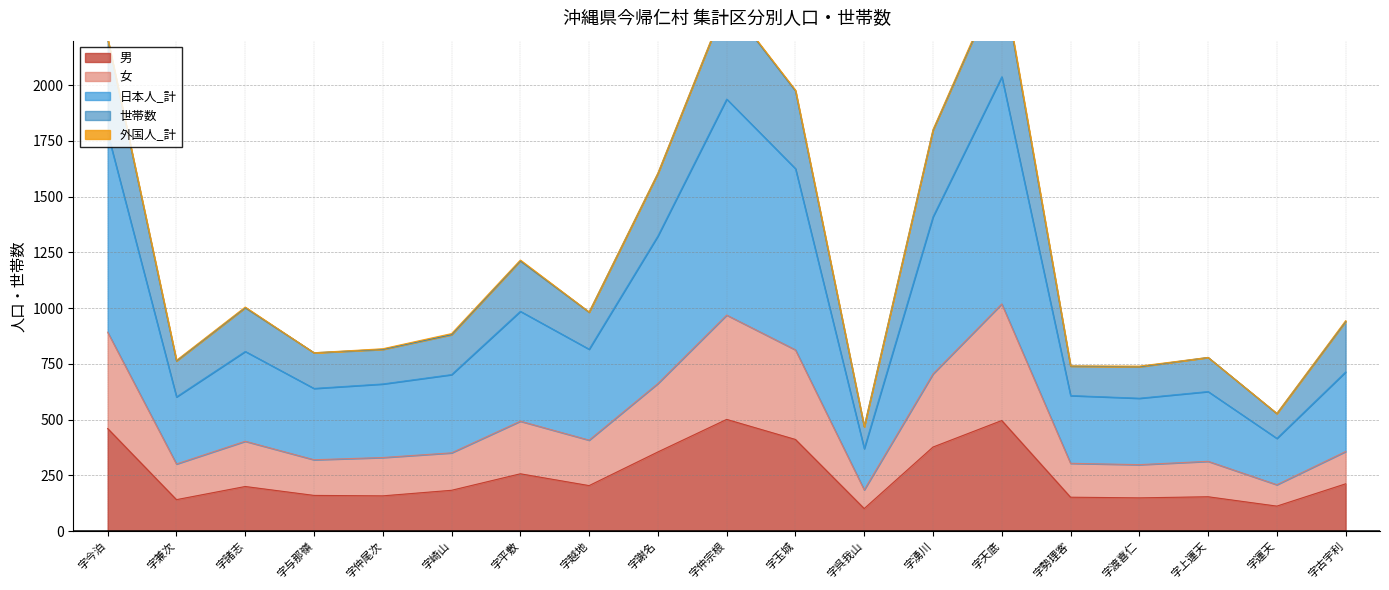

Which series has the largest total across all categories?

世帯数